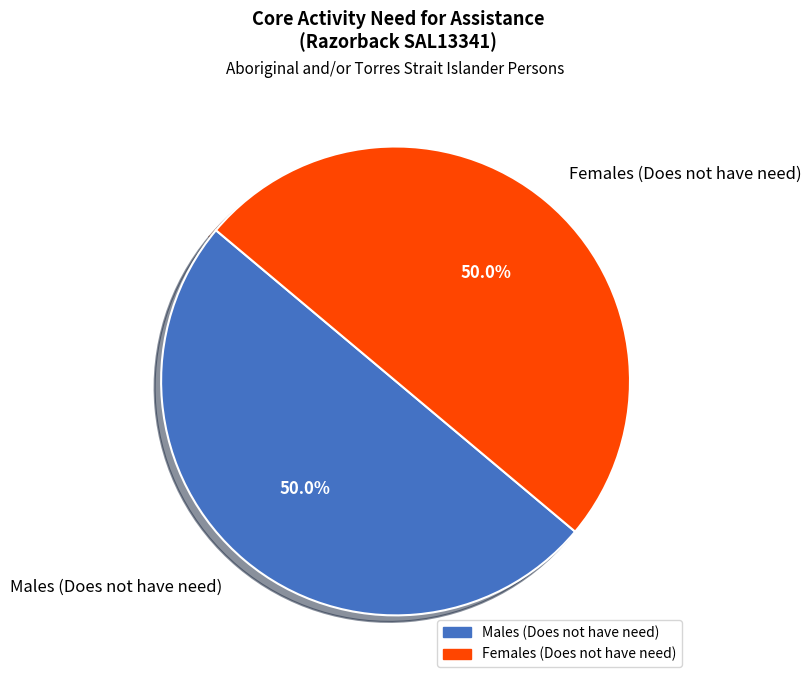

What is the ratio of the value at Females (Does not have need) to the value at Males (Does not have need)?

1.0